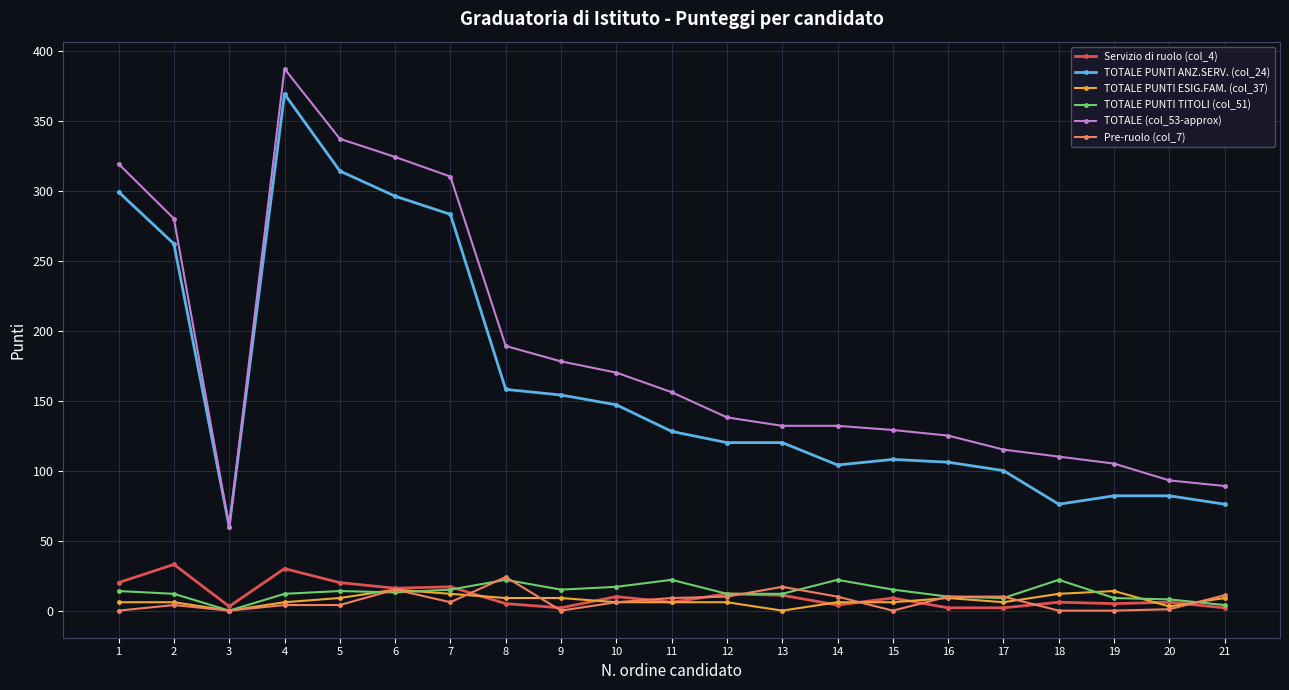

True or false: TOTALE (col_53-approx) and TOTALE PUNTI TITOLI (col_51) cross at least once.

False